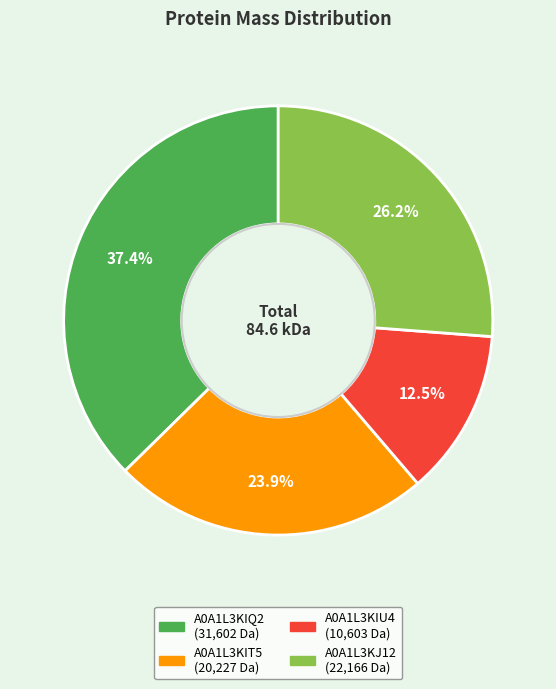

What is the ratio of the value at A0A1L3KIT5 to the value at A0A1L3KJ12?

0.9